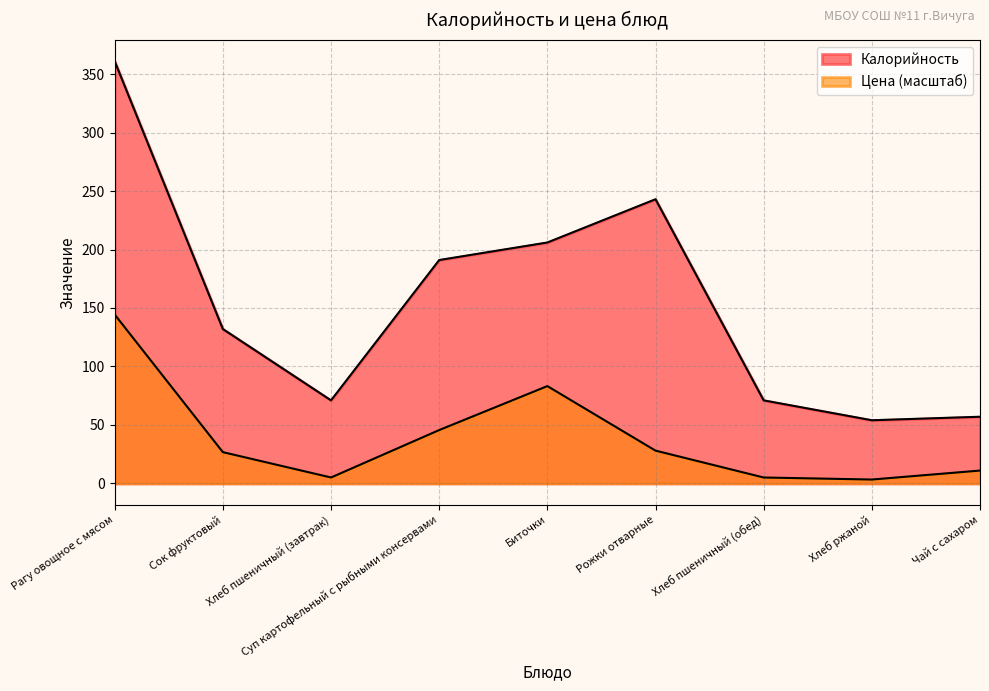

Which series changed the most between Хлеб пшеничный (завтрак) and Рожки отварные?

Калорийность